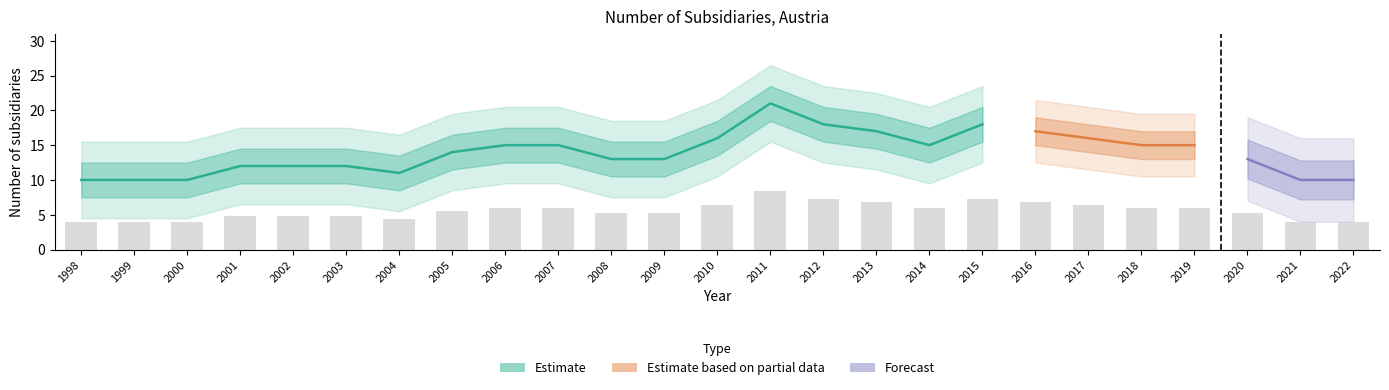

At which label is the value closest to 6?

2006